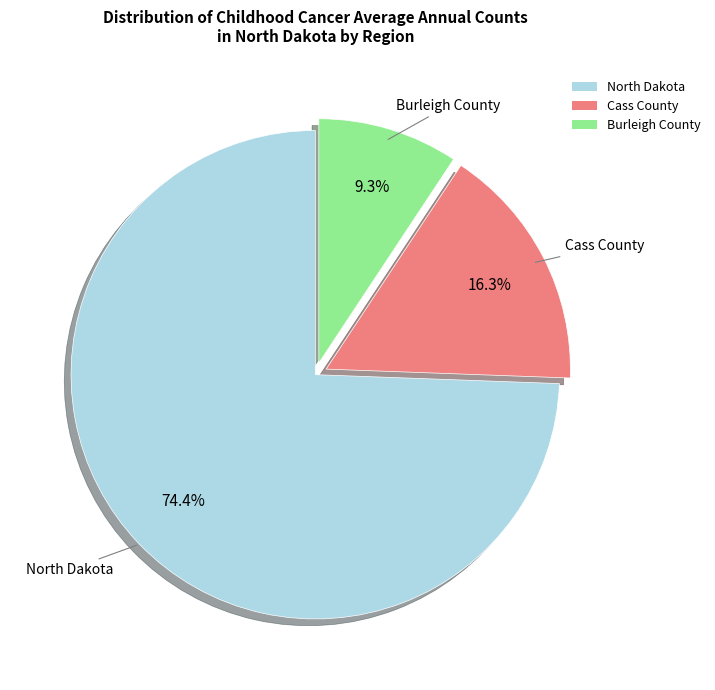

Which has a higher value, Cass County or Burleigh County?

Cass County